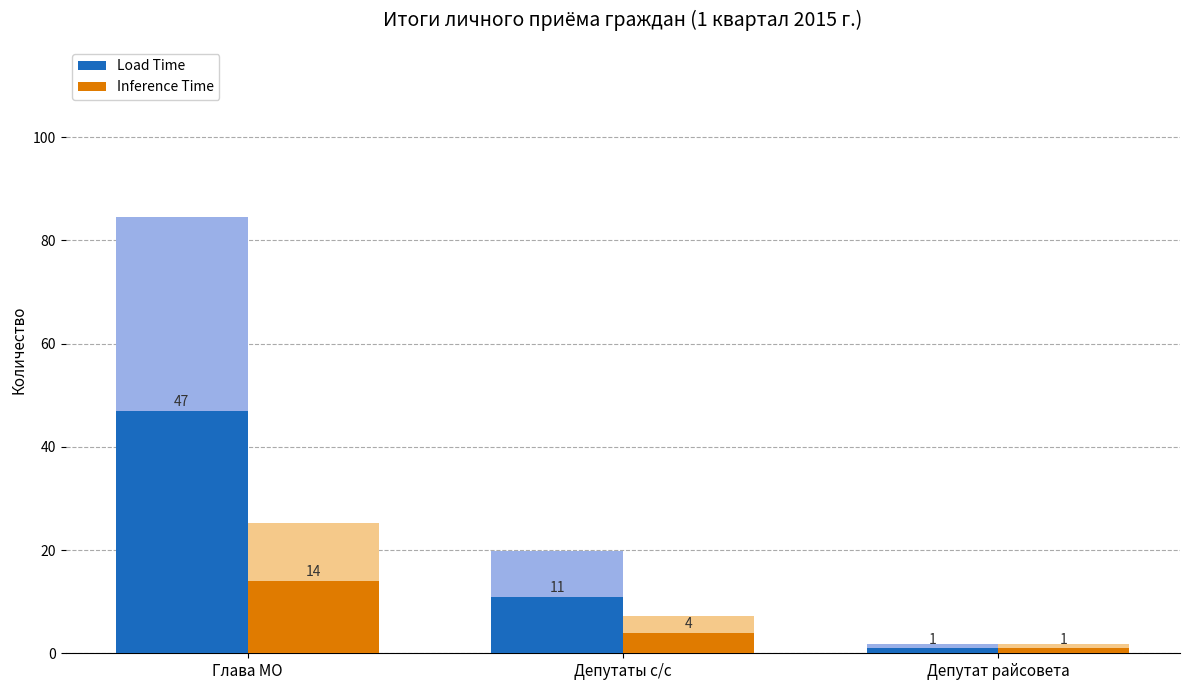

Reading left to right, list all the values displayed in this chart.

Load Time: 47	11	1
Inference Time: 14	4	1